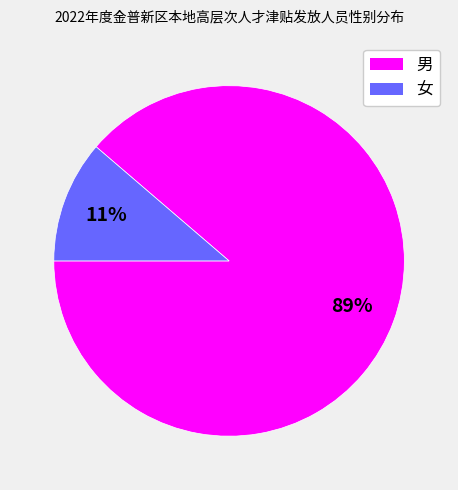

How many slices are in this pie chart?

2